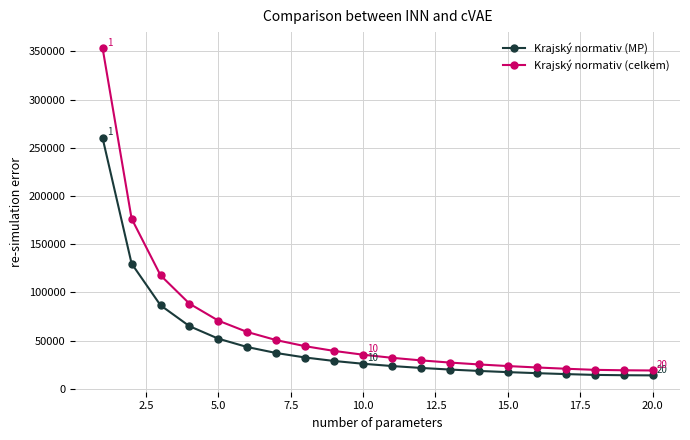

Which series has the largest total across all categories?

Krajský normativ (celkem)